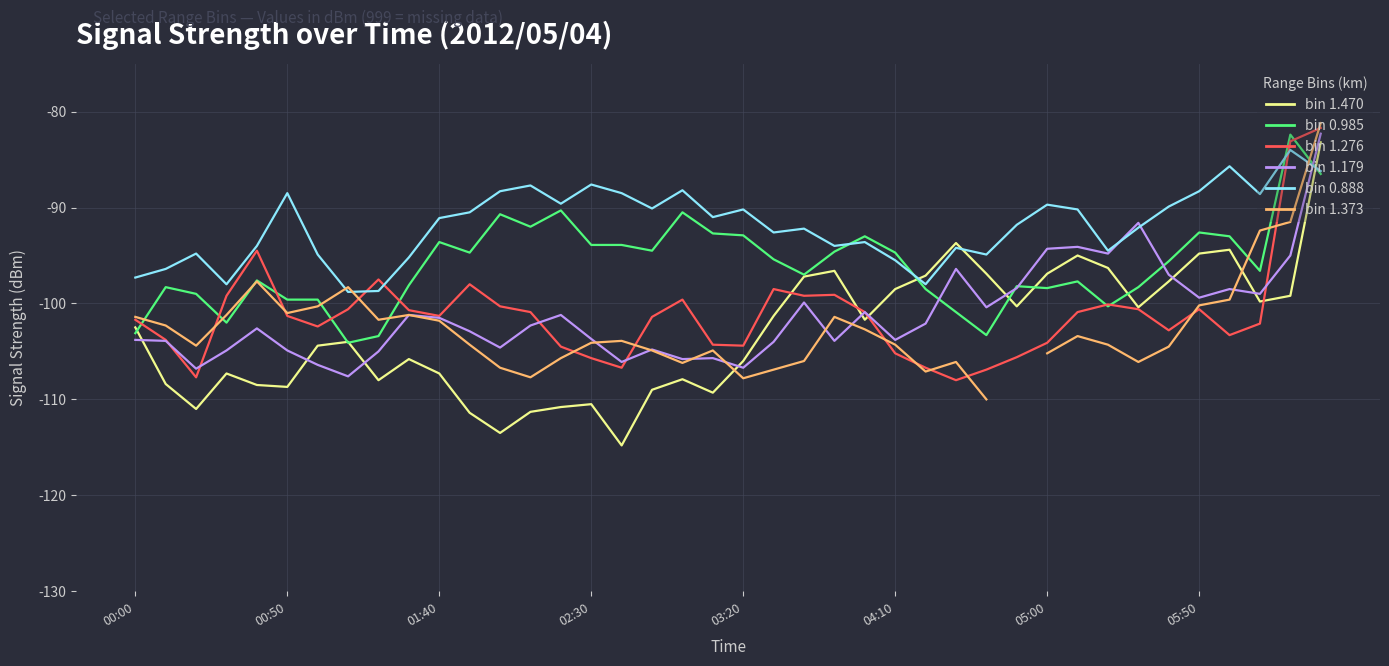

How many data points does each series have?

40